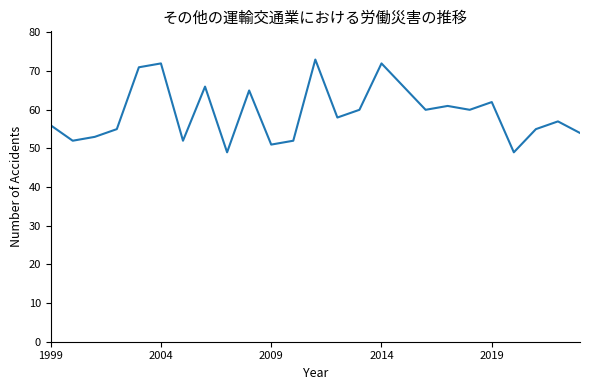

What is the difference between the maximum and minimum values?

24